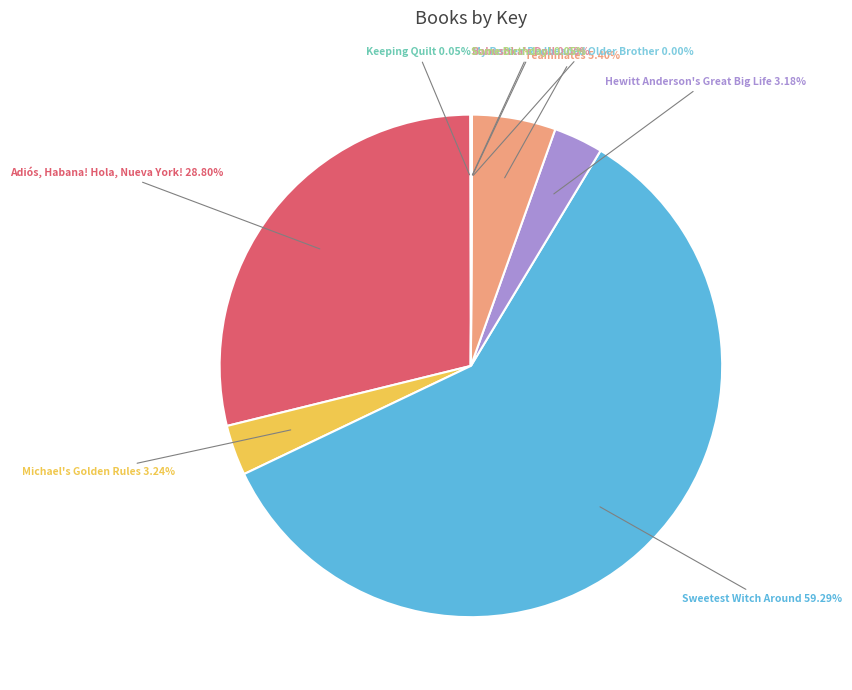

Is there a majority slice in this chart?

Yes